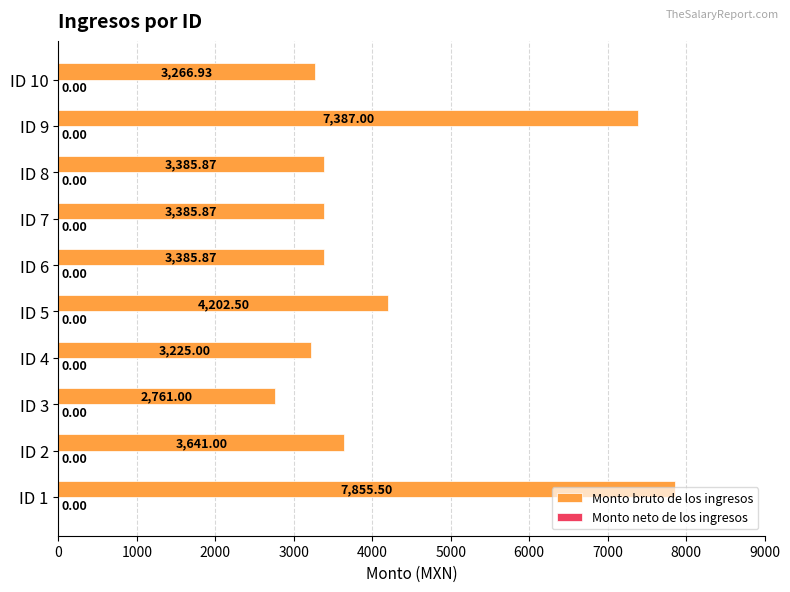

What is the change in value from ID 1 to ID 2?

-4214.5